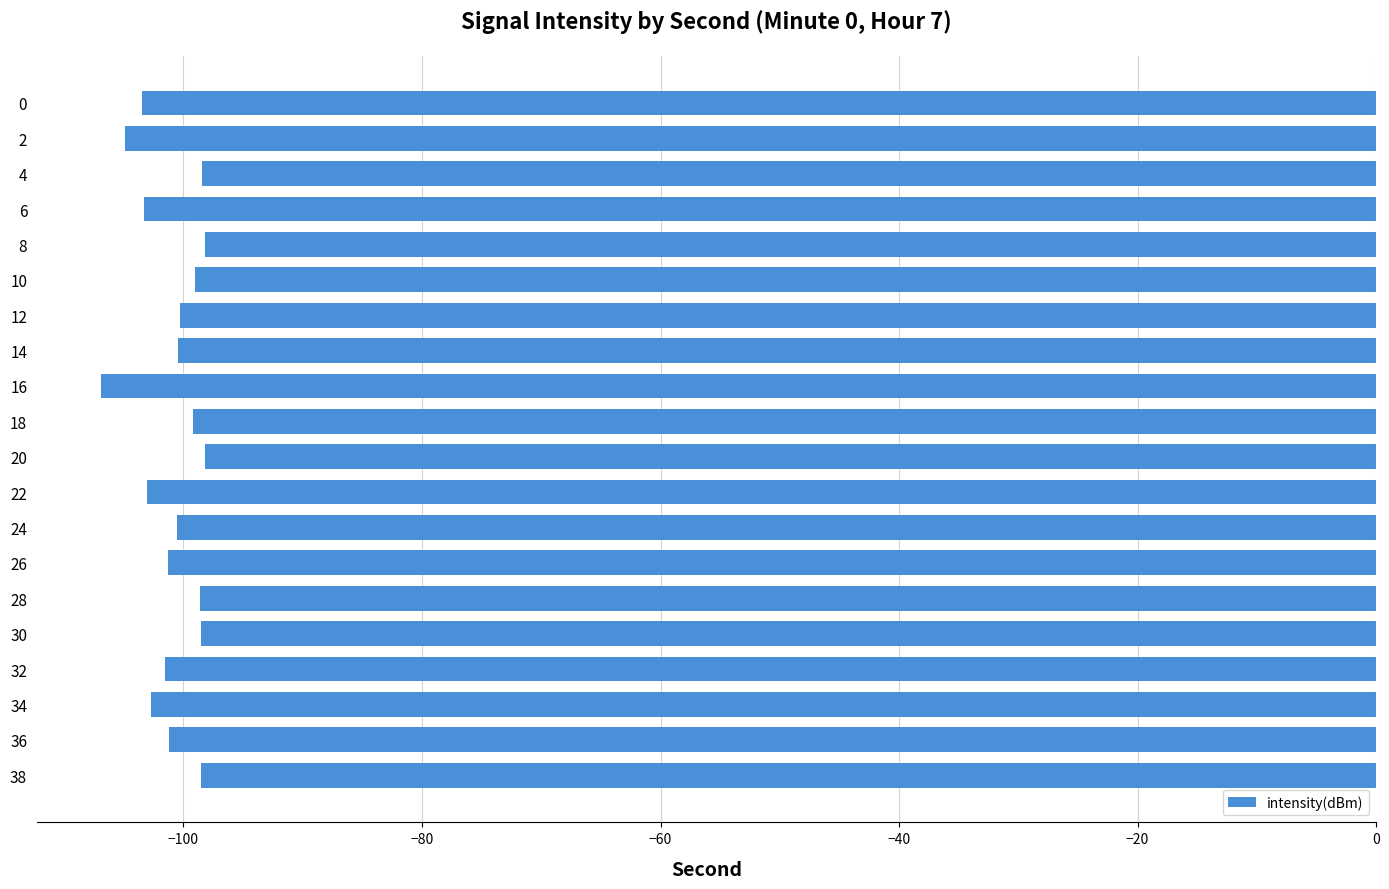

What is the value of the 2nd bar from the top?

-104.9